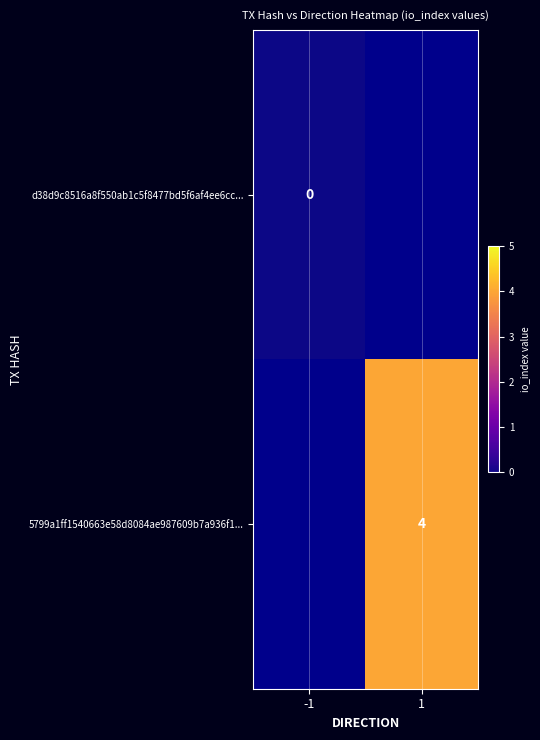

True or false: 5799a1ff1540663e58d8084ae987609b7a936f1... has a value of 6 at 1.

False